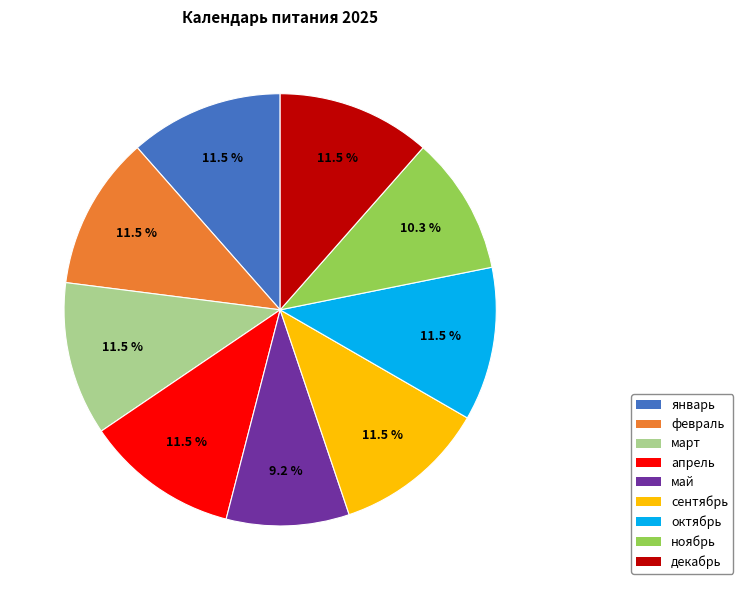

Which category has the smallest portion of the pie?

май